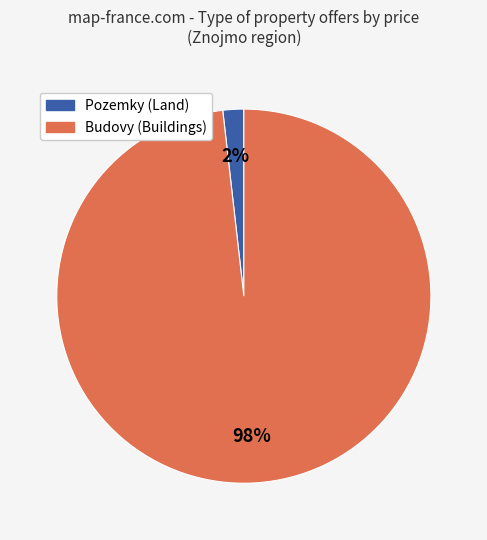

To the nearest percent, what is the average slice percentage?

50%